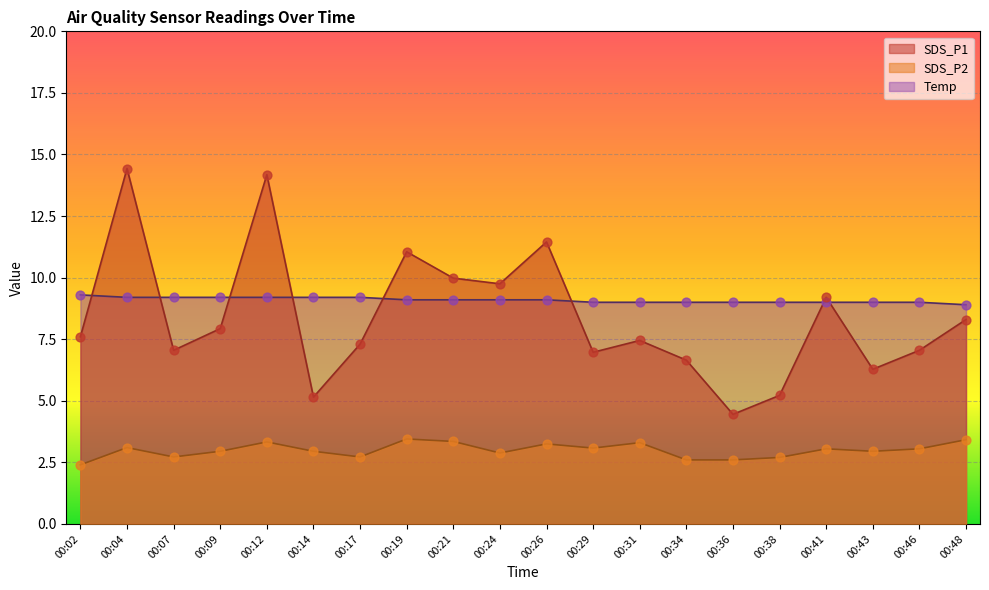

Which series reaches the maximum Y coordinate?

SDS_P1